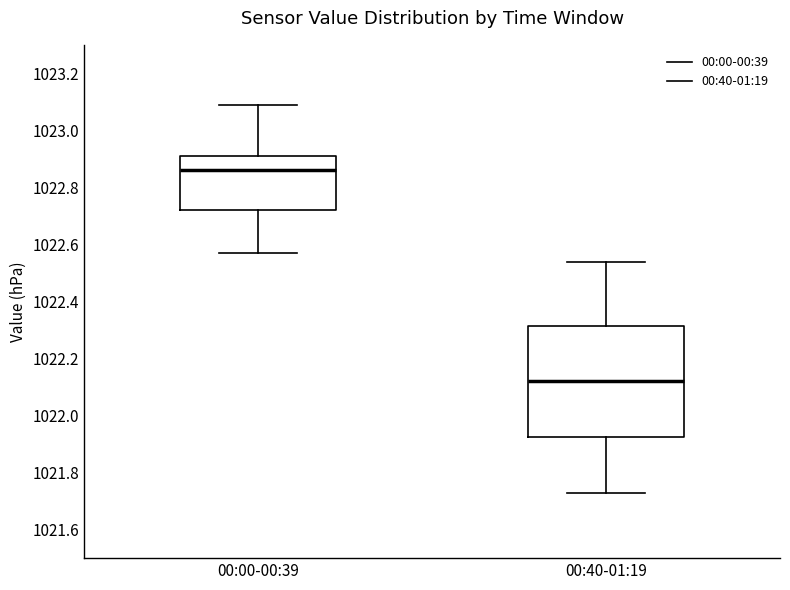

Which box has the highest median line?

00:00-00:39